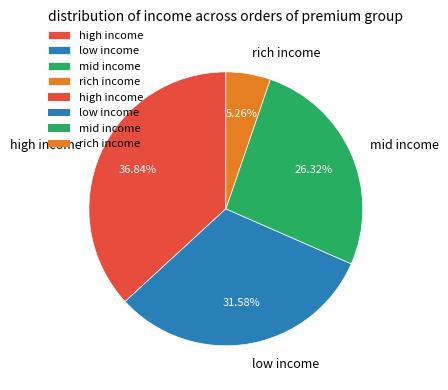

To the nearest percent, what is the average slice percentage?

25%